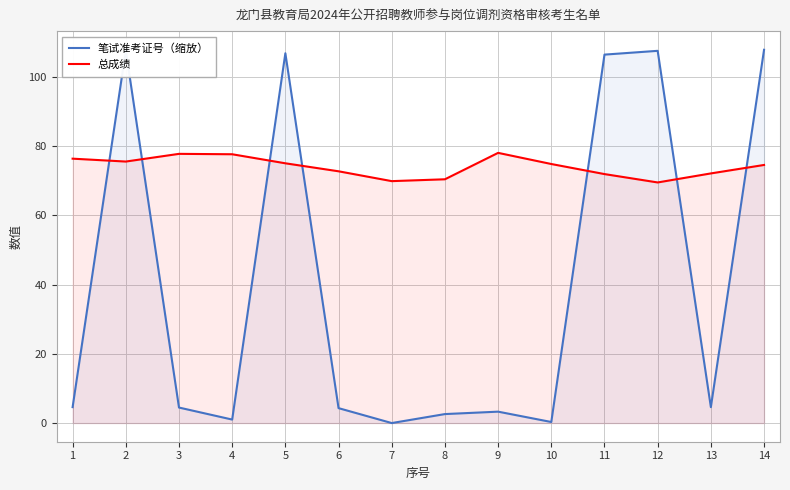

How many data points does each series have?

14